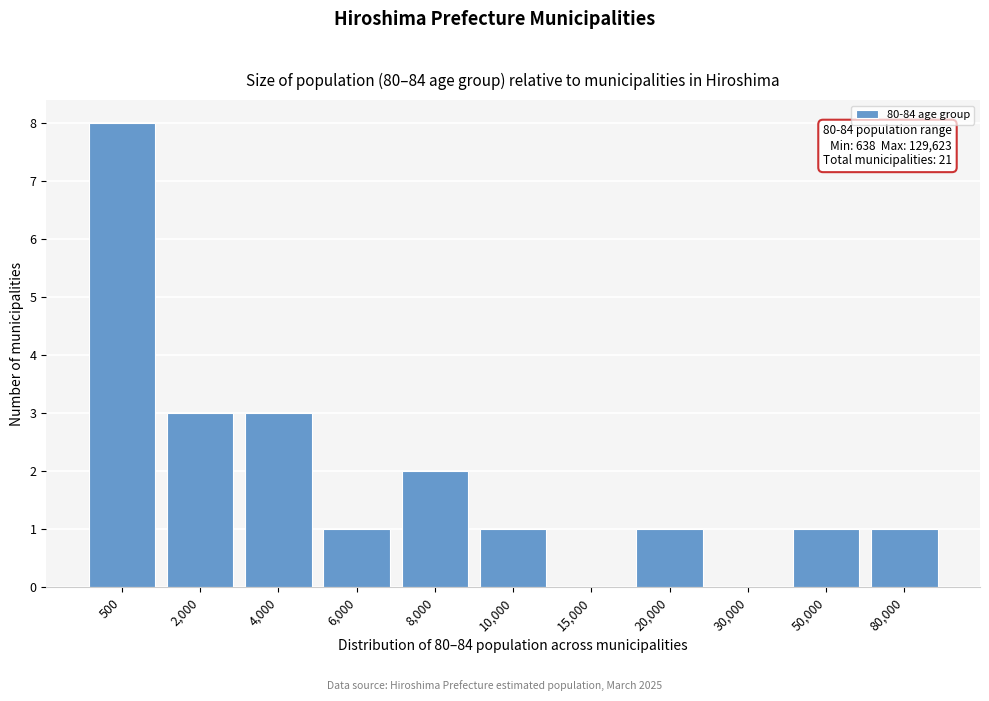

Reading left to right, extract all data points from this chart.

500=8	2,000=3	4,000=3	6,000=1	8,000=2	10,000=1	15,000=0	20,000=1	30,000=0	50,000=1	80,000=1